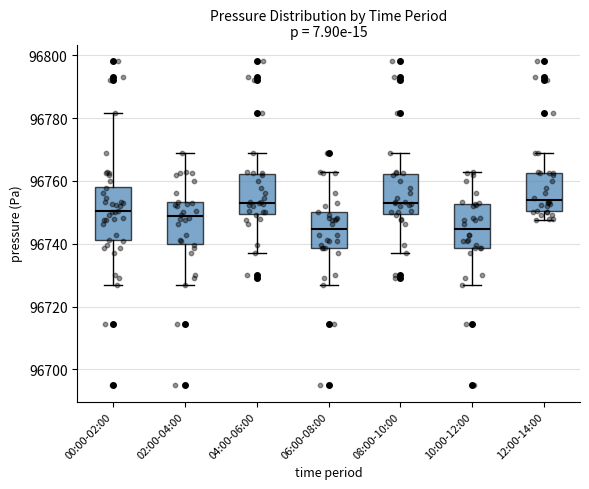

Reading left to right, transcribe this box plot: for each box, give where its median line is, the range the box spans, and where its two whiskers end, as read against the y-axis. The values are not printed on the chart, so give them approximately, as read against the axis.

00:00-02:00: median 96750, box 96742 to 96758, whiskers 96726 to 96782
02:00-04:00: median 96748, box 96740 to 96754, whiskers 96726 to 96768
04:00-06:00: median 96754, box 96750 to 96762, whiskers 96738 to 96768
06:00-08:00: median 96744, box 96738 to 96750, whiskers 96726 to 96762
08:00-10:00: median 96754, box 96750 to 96762, whiskers 96738 to 96768
10:00-12:00: median 96744, box 96738 to 96752, whiskers 96726 to 96762
12:00-14:00: median 96754, box 96750 to 96762, whiskers 96748 to 96768